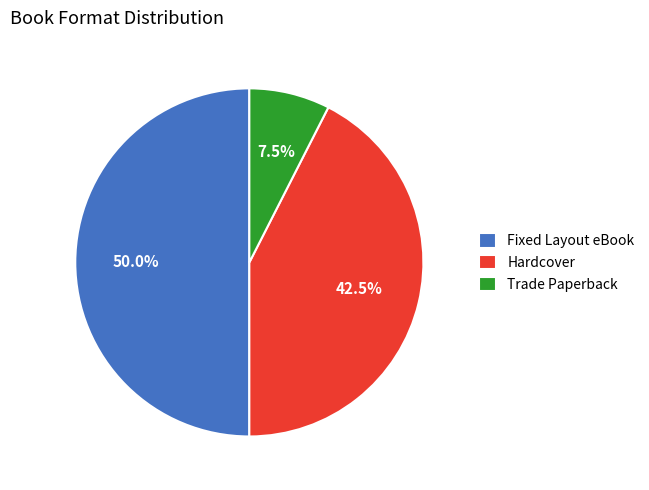

True or false: Fixed Layout eBook accounts for 50% of the total.

True